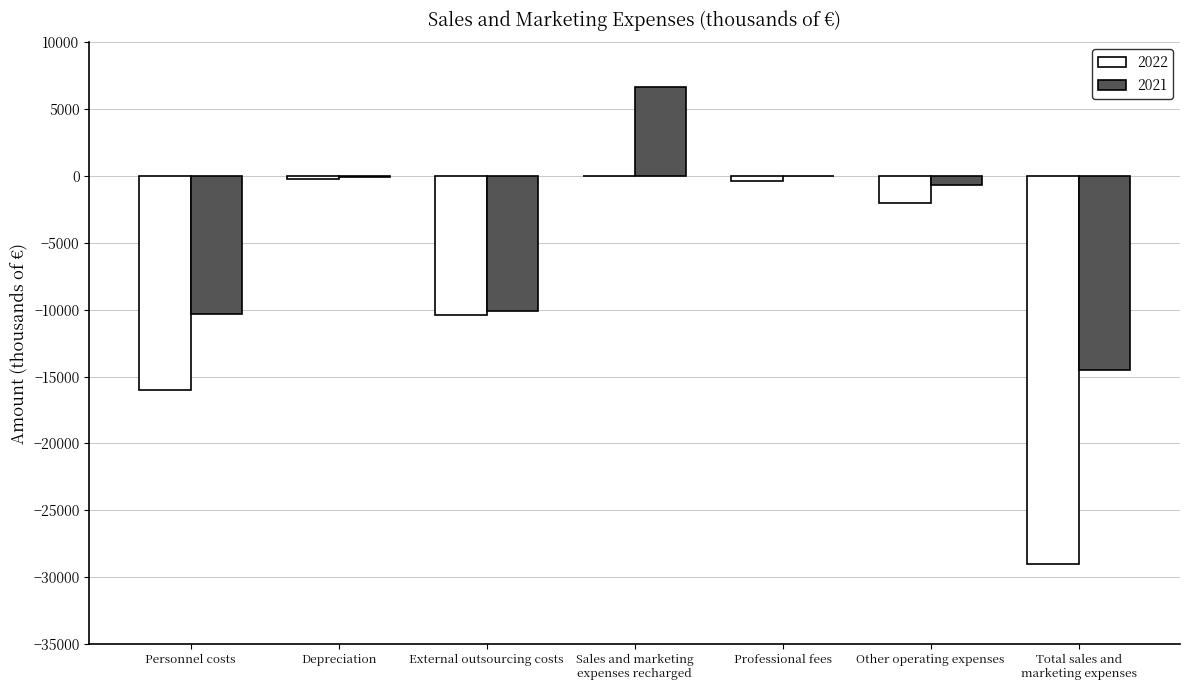

True or false: 2022 has a value of -3557 at Other operating expenses.

False